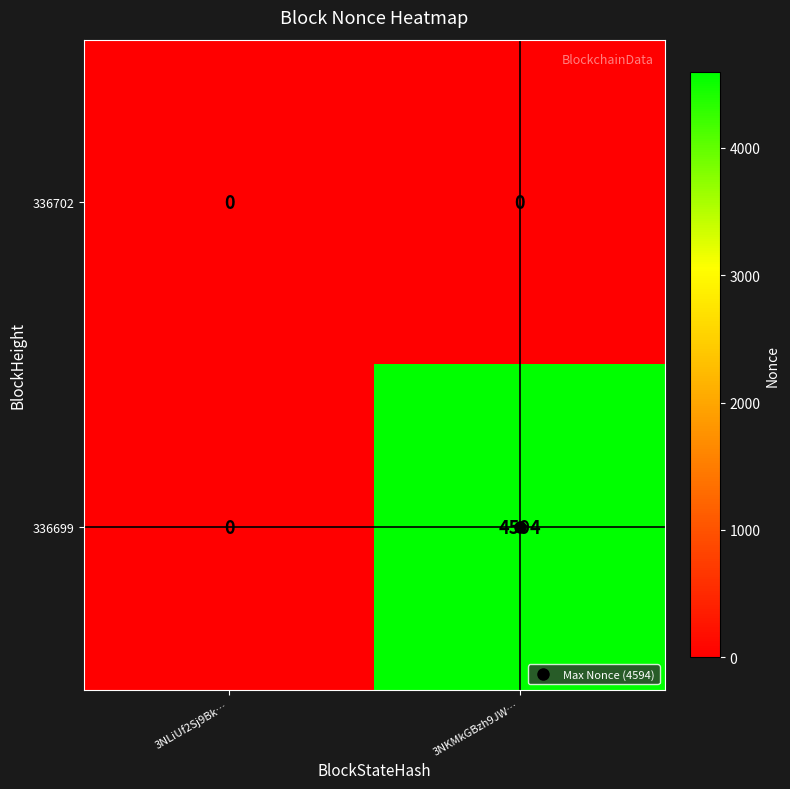

At how many categories does at least one series exceed 1082?

1